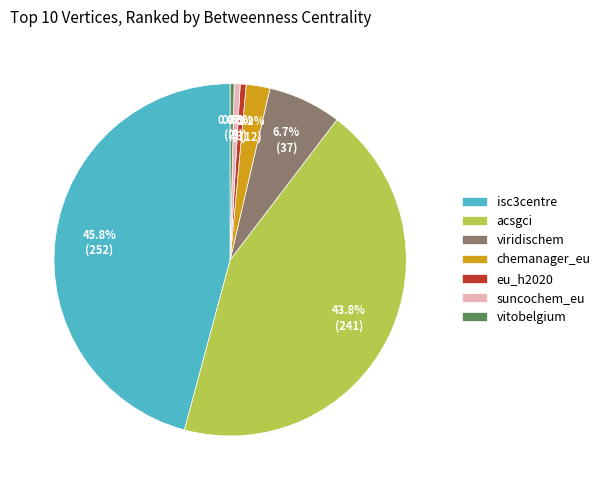

What percentage is NOT represented by acsgci?

56.2%